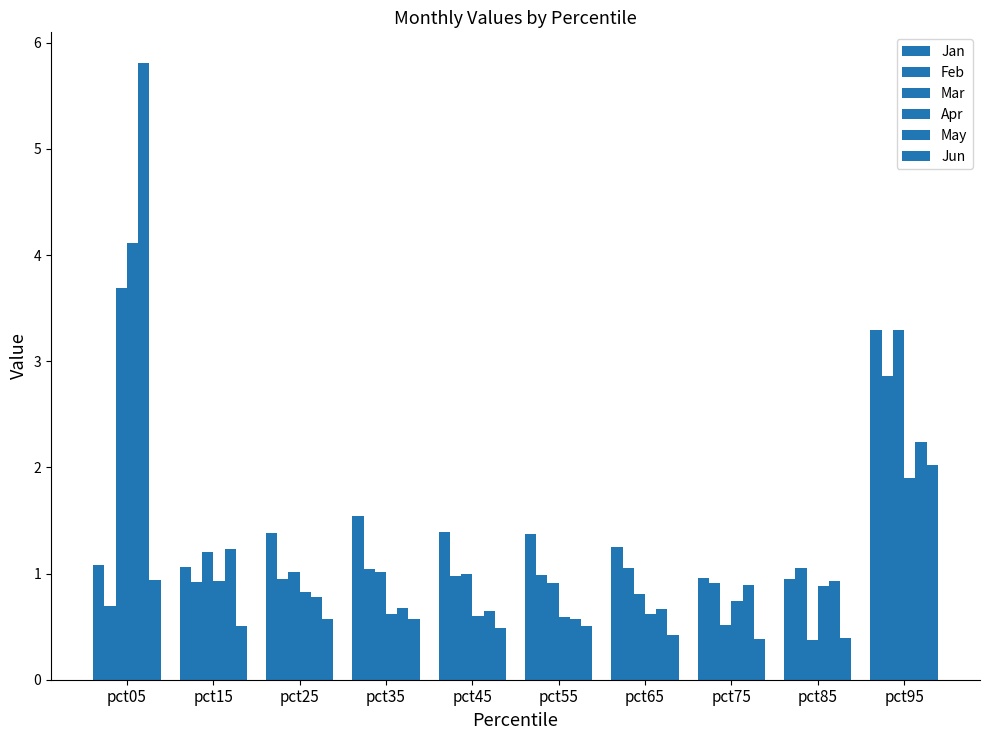

The value of Jan at pct25 is 1.4. True or false?

True